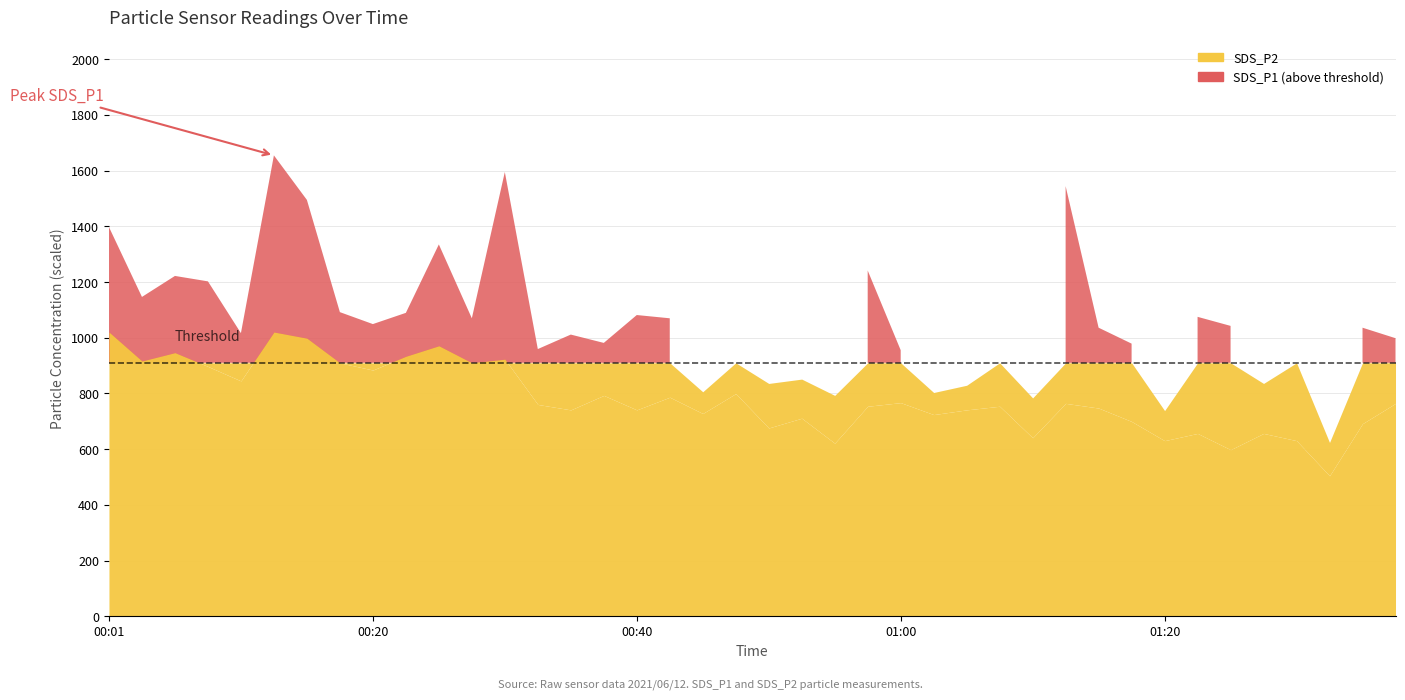

True or false: SDS_P2 has a value of 1.1 at 2021/06/12 01:28.

False